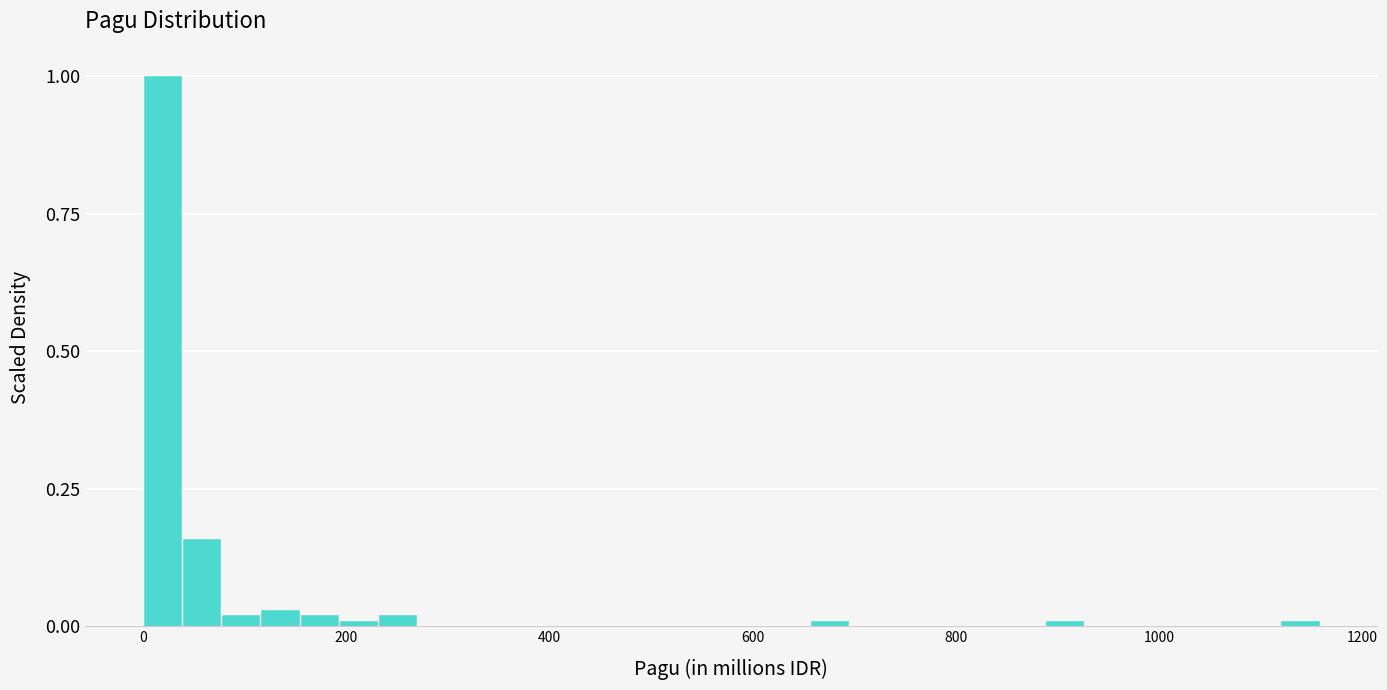

Around what value on the x-axis is the tallest bar? Give the approximate position of its centre, as read against the axis.

20